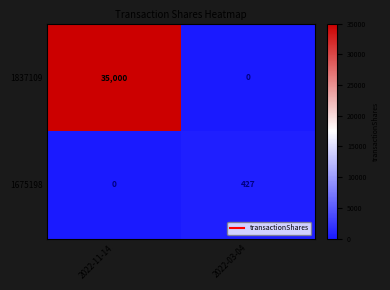

At which label does 1837109 reach its peak?

2022-11-14